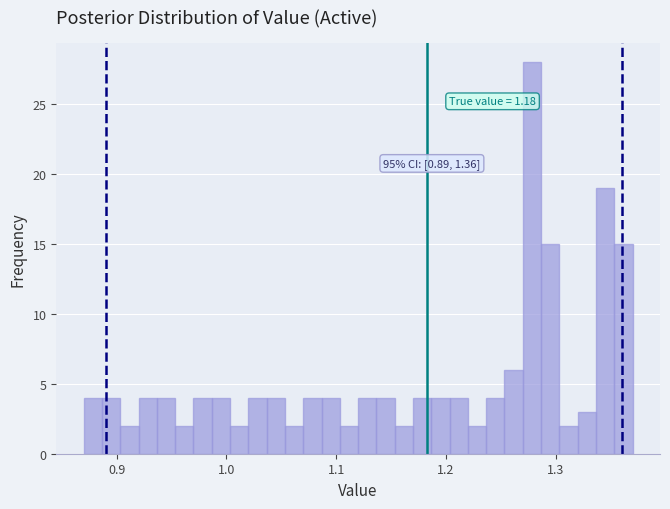

Around what value on the x-axis is the tallest bar? Give the approximate position of its centre, as read against the axis.

1.28